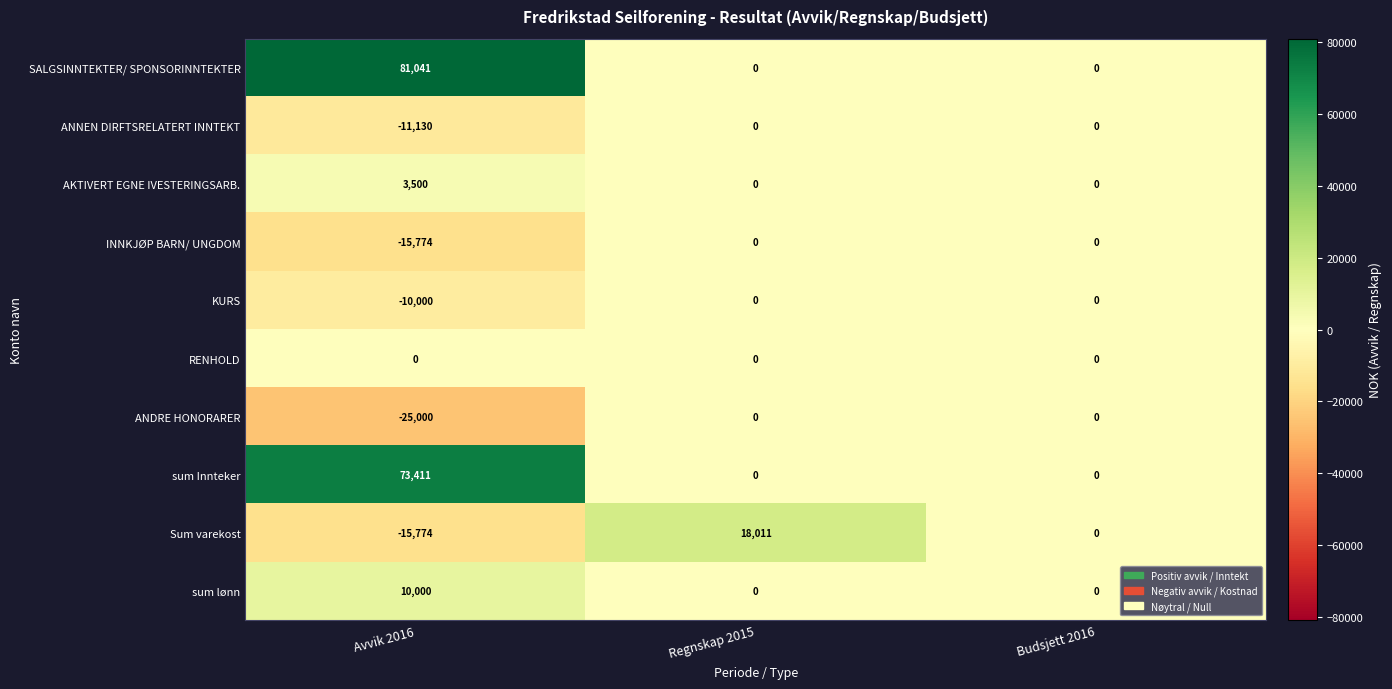

Reading right to left, what are all the values shown in this chart?

SALGSINNTEKTER/ SPONSORINNTEKTER: Budsjett 2016=0	Regnskap 2015=0	Avvik 2016=81041
ANNEN DIRFTSRELATERT INNTEKT: Budsjett 2016=0	Regnskap 2015=0	Avvik 2016=-11130
AKTIVERT EGNE IVESTERINGSARB.: Budsjett 2016=0	Regnskap 2015=0	Avvik 2016=3500
INNKJØP BARN/ UNGDOM: Budsjett 2016=0	Regnskap 2015=0	Avvik 2016=-15774
KURS: Budsjett 2016=0	Regnskap 2015=0	Avvik 2016=-10000
RENHOLD: Budsjett 2016=0	Regnskap 2015=0	Avvik 2016=0
ANDRE HONORARER: Budsjett 2016=0	Regnskap 2015=0	Avvik 2016=-25000
sum Innteker: Budsjett 2016=0	Regnskap 2015=0	Avvik 2016=73411
Sum varekost: Budsjett 2016=0	Regnskap 2015=18011	Avvik 2016=-15774
sum lønn: Budsjett 2016=0	Regnskap 2015=0	Avvik 2016=10000